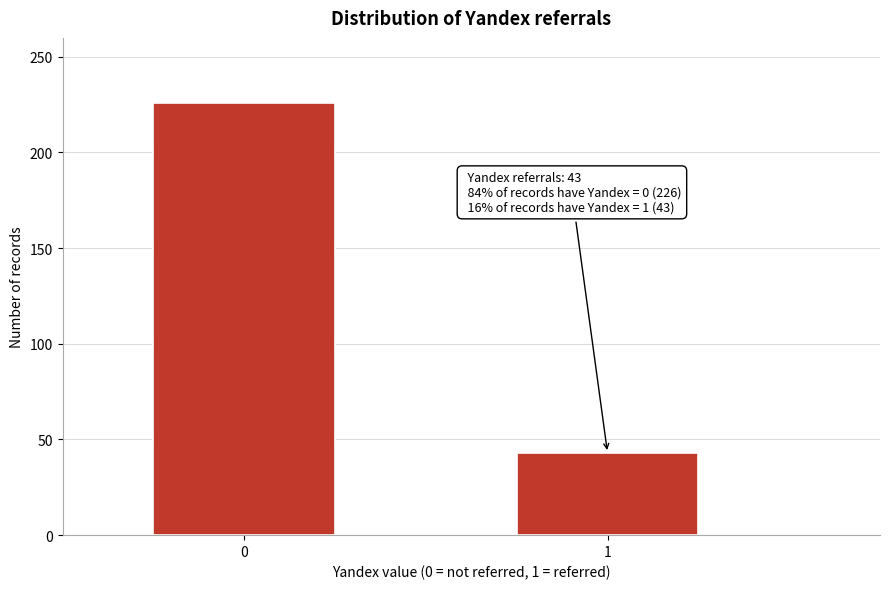

Reading left to right, extract all data points from this chart.

226	43